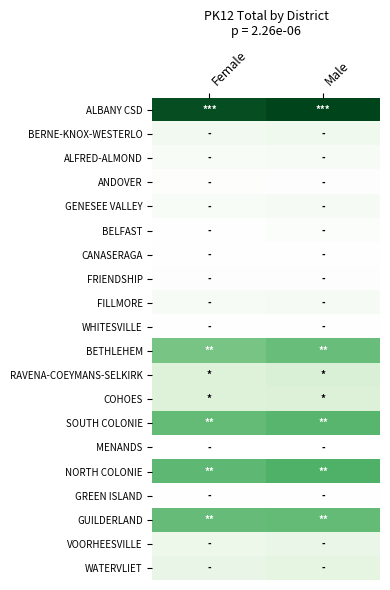

At which category does the chart reach its minimum across all series?

Male